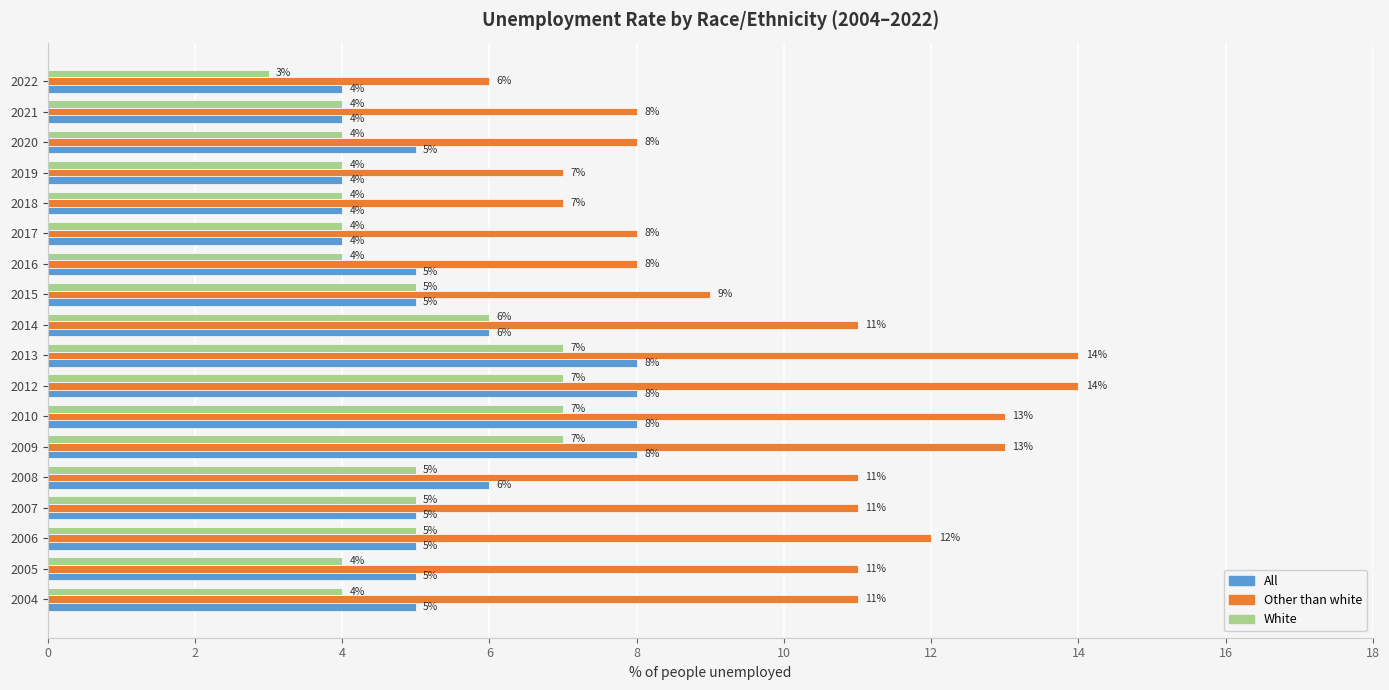

The White series shows 4 at 2004. True or false?

True